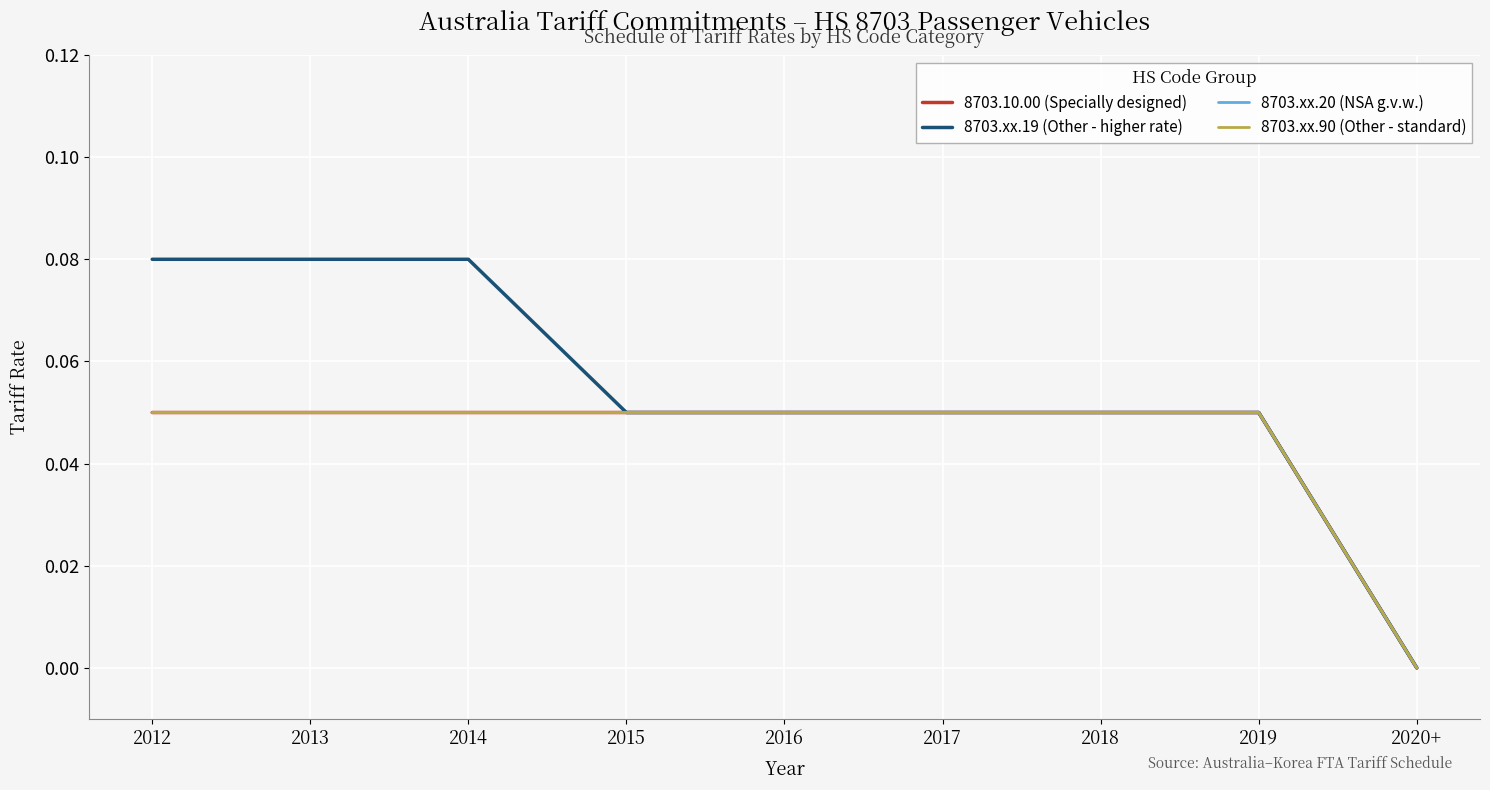

What is the label of the 7th point from the left?

2018